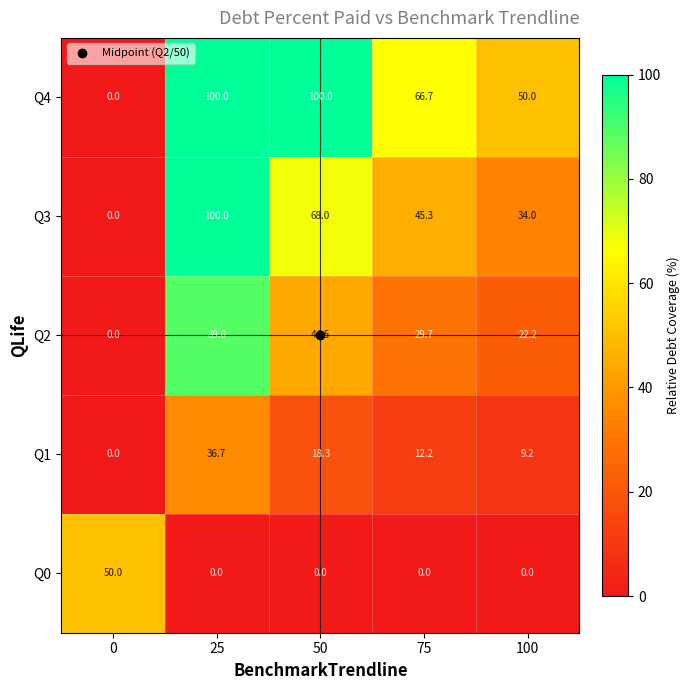

Count the number of data series in this chart.

5